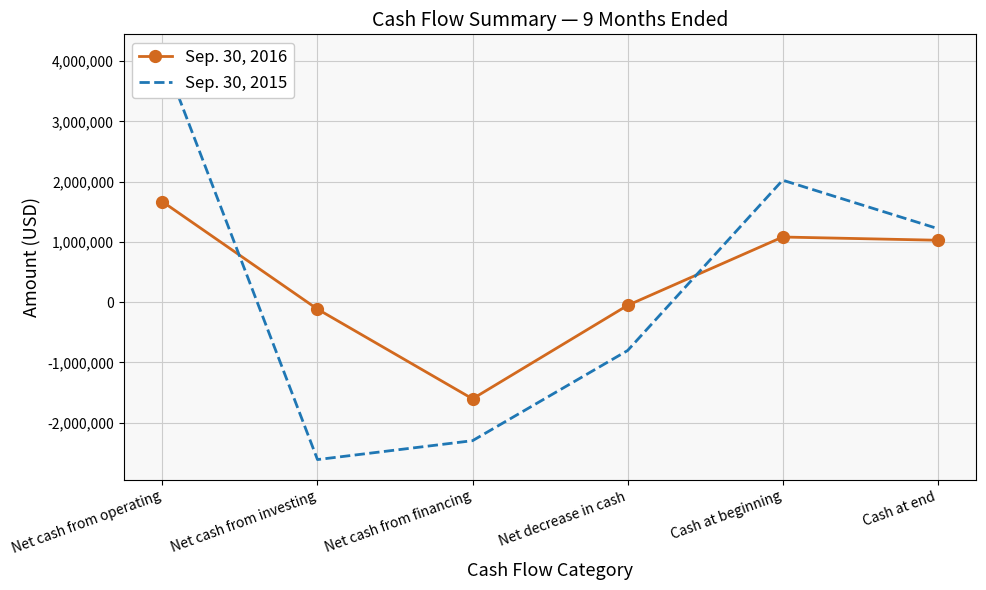

What is the total value across all series at Net cash from investing?

-2727805